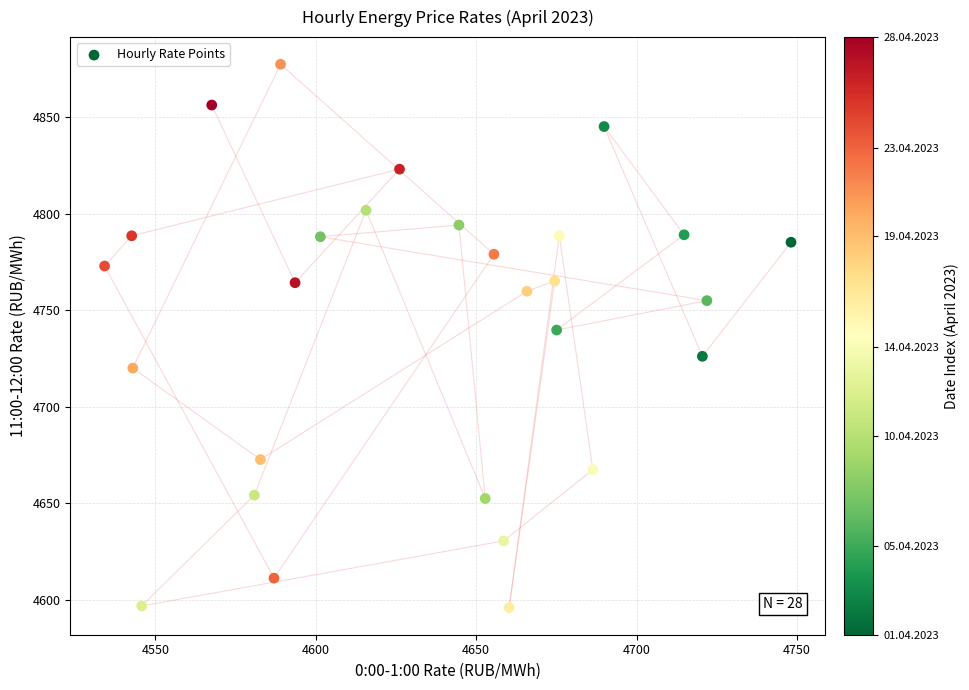

What Y value in the scatter plot is closest to 4736?

4739.7